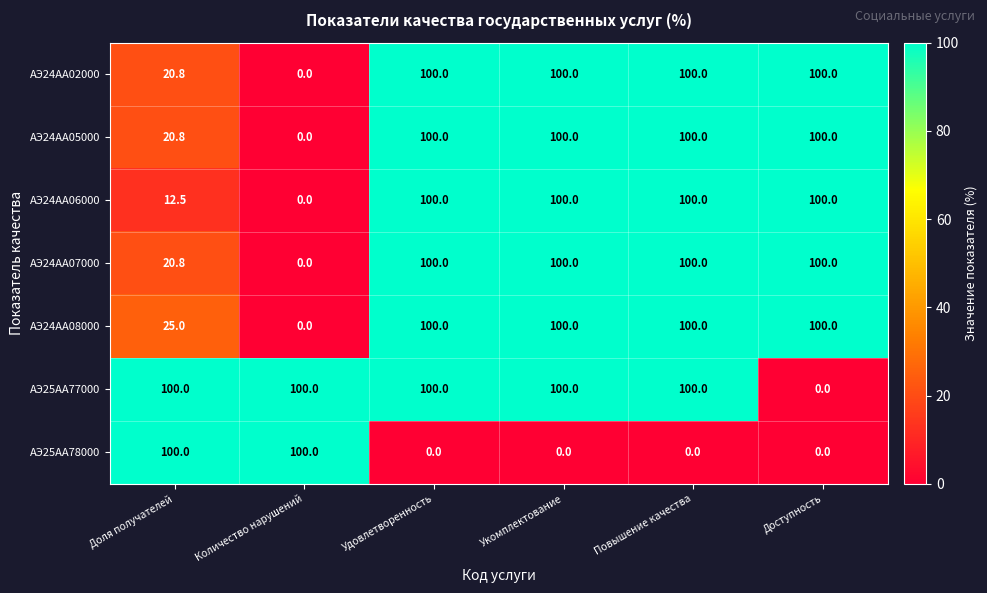

What is the sum of all АЭ24АА05000 values?

420.8